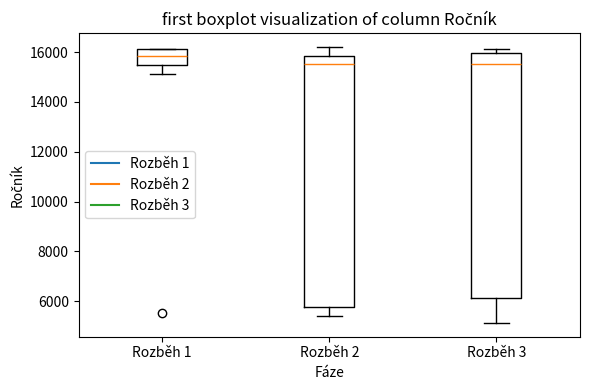

Reading left to right, transcribe this box plot: for each box, give where its median line is, the range the box spans, and where its two whiskers end, as read against the y-axis. The values are not printed on the chart, so give them approximately, as read against the axis.

Rozběh 1: median 15800, box 15400 to 16200, whiskers 15200 to 16200
Rozběh 2: median 15600, box 5800 to 15800, whiskers 5400 to 16200
Rozběh 3: median 15600, box 6200 to 16000, whiskers 5200 to 16200